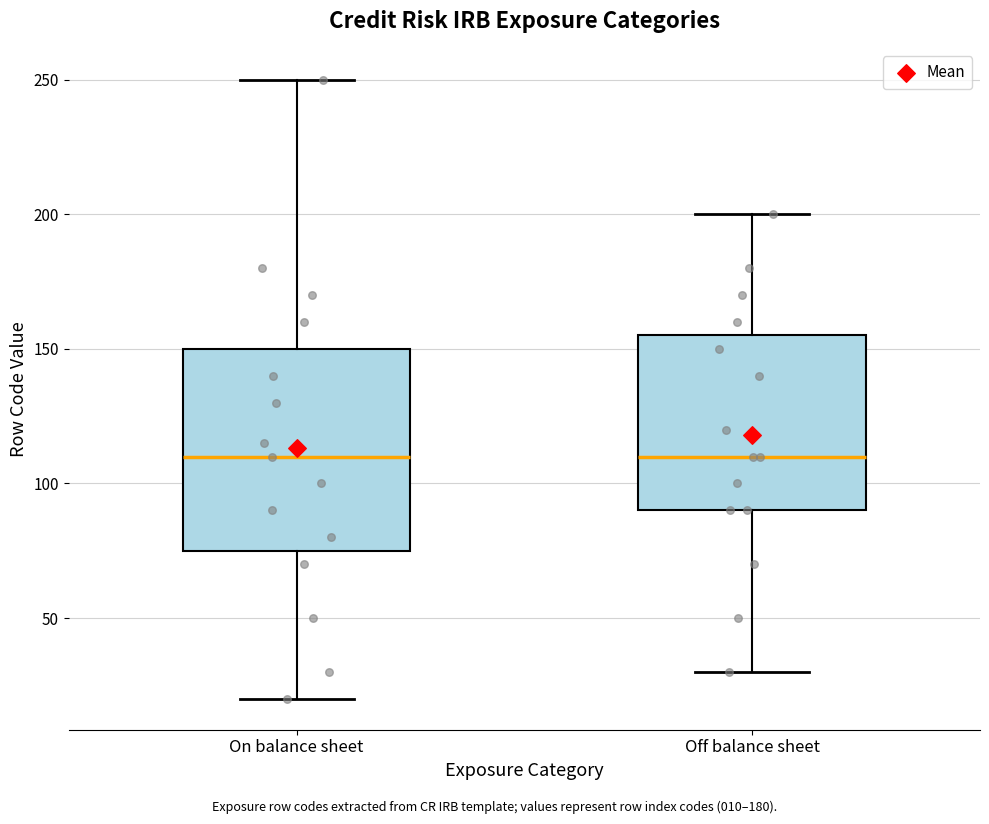

Where does the upper whisker of the box for Off balance sheet end on the y-axis? The values are not printed on the chart, so give them approximately, as read against the axis.

200